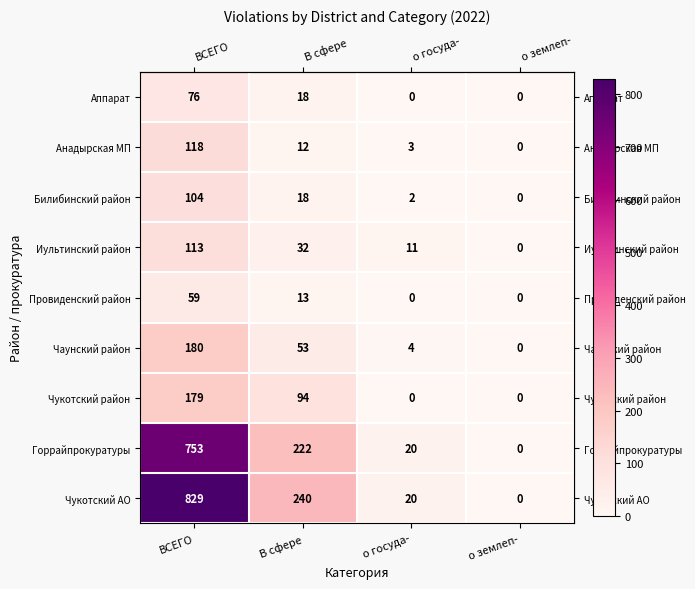

What is the maximum value shown in the chart?

829